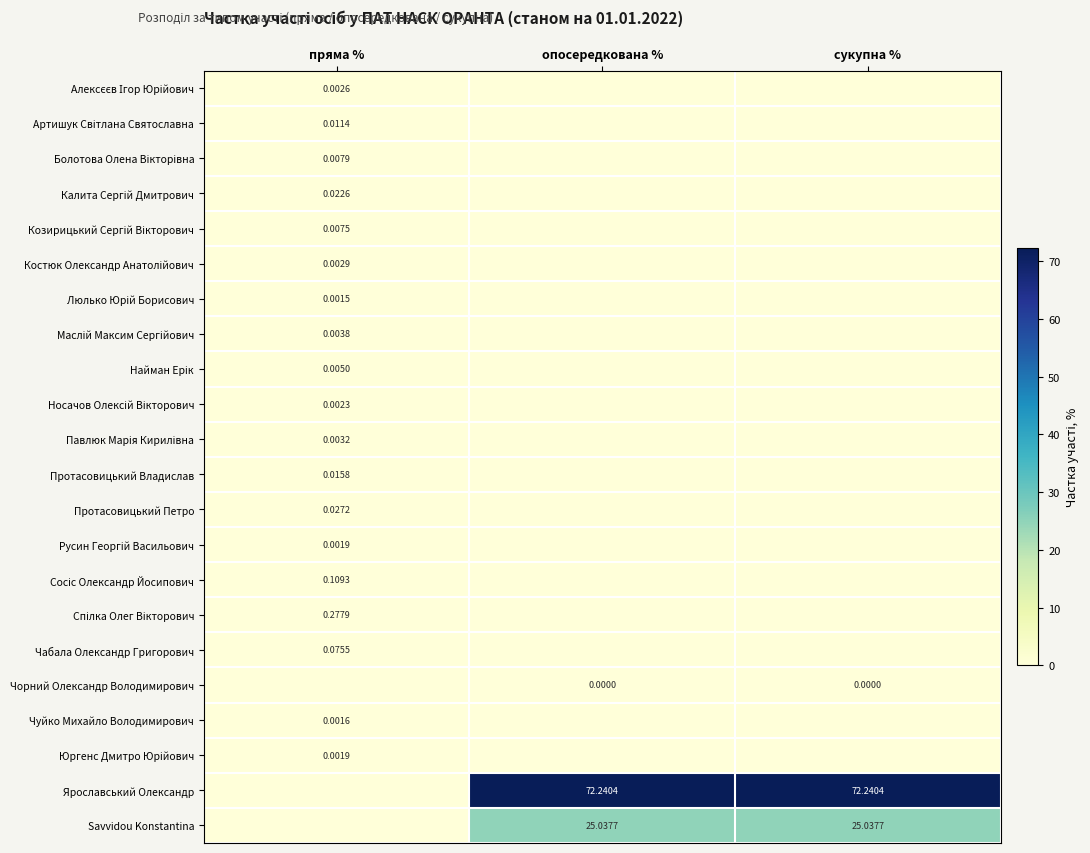

What is the total value across all series at сукупна %?

97.3